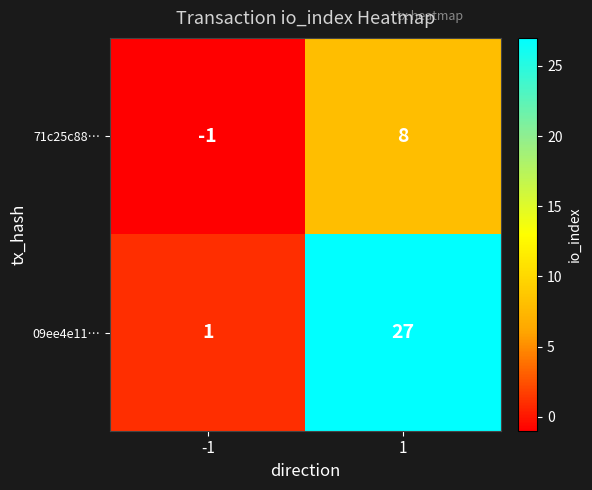

What is the greatest value displayed?

27